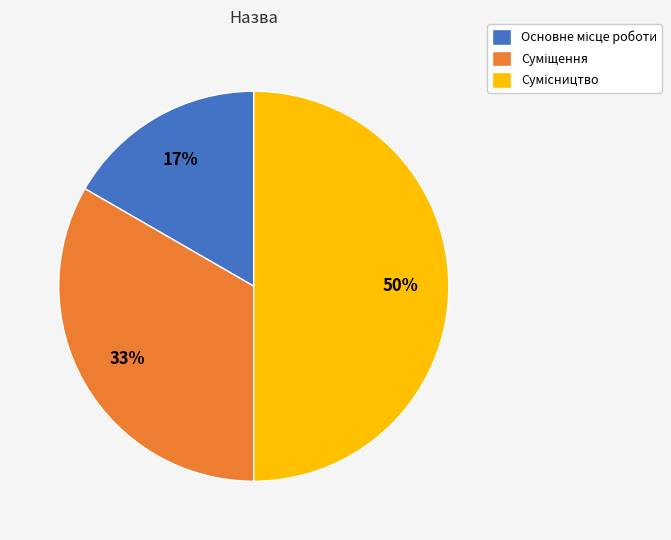

How many segments does this pie chart have?

3